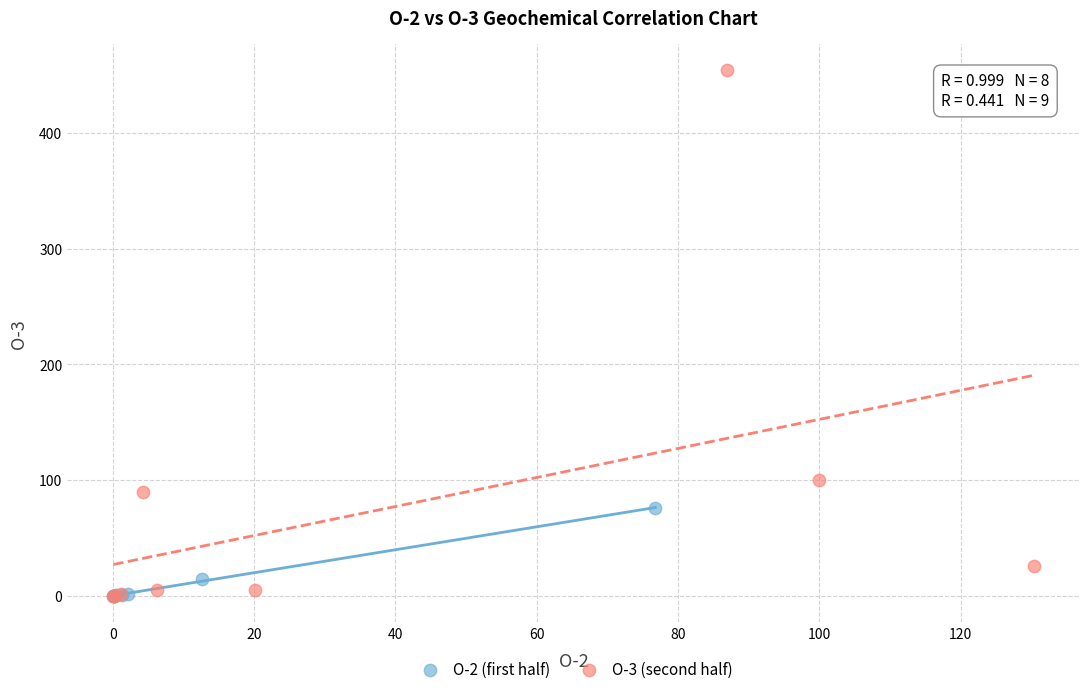

Which series has the largest Y range (max minus min)?

O-3 (second half)